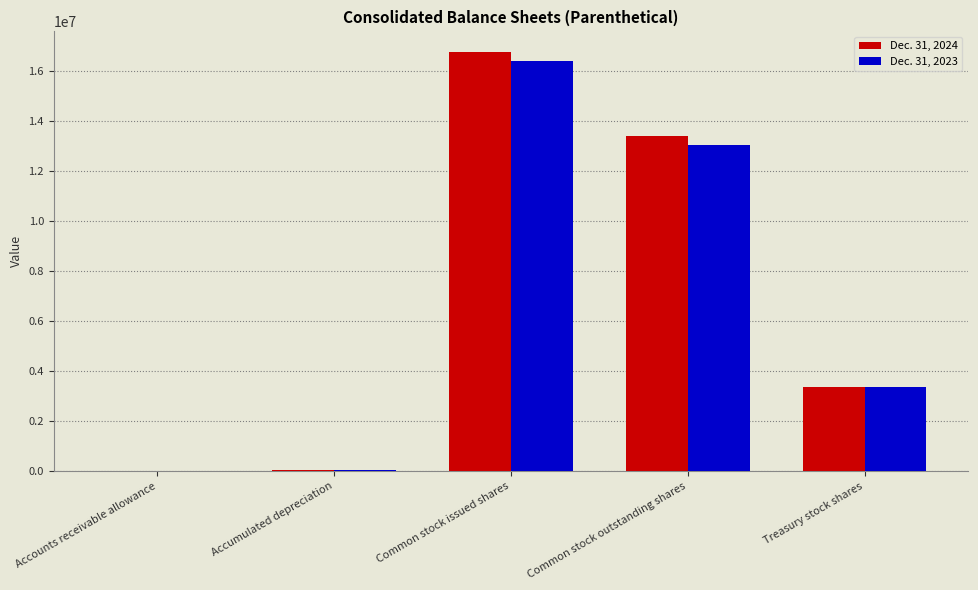

How many groups of bars are there?

5